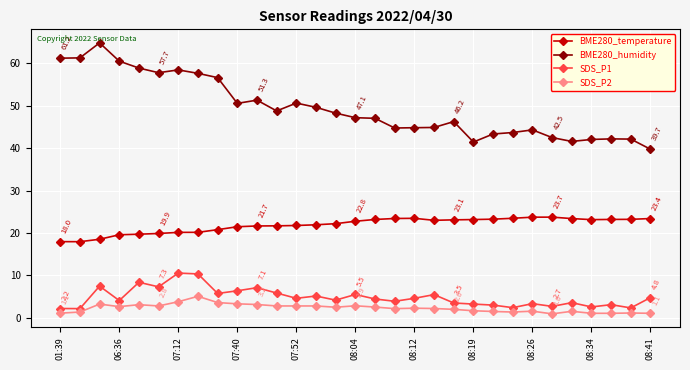

True or false: BME280_temperature has more than 0 interior local peaks.

True